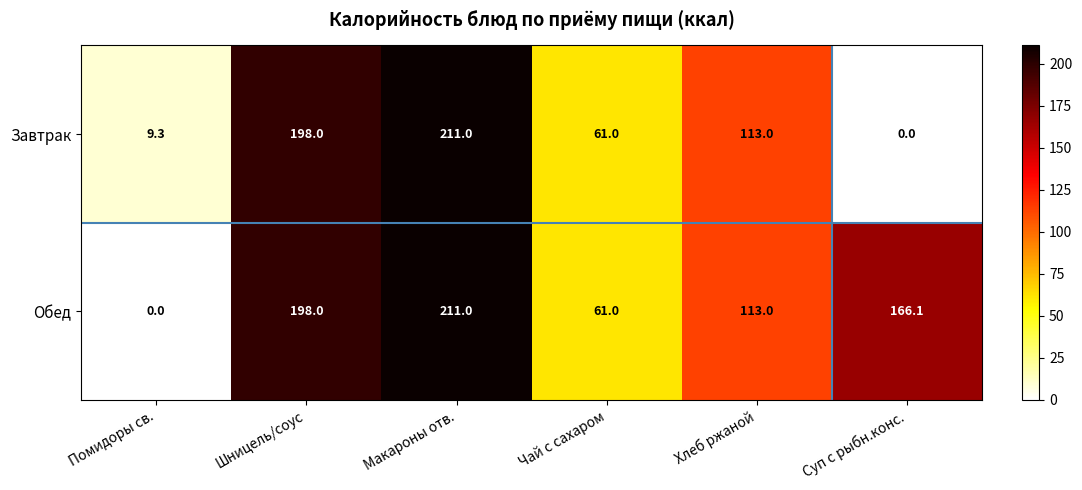

Which series has the largest total across all categories?

Обед